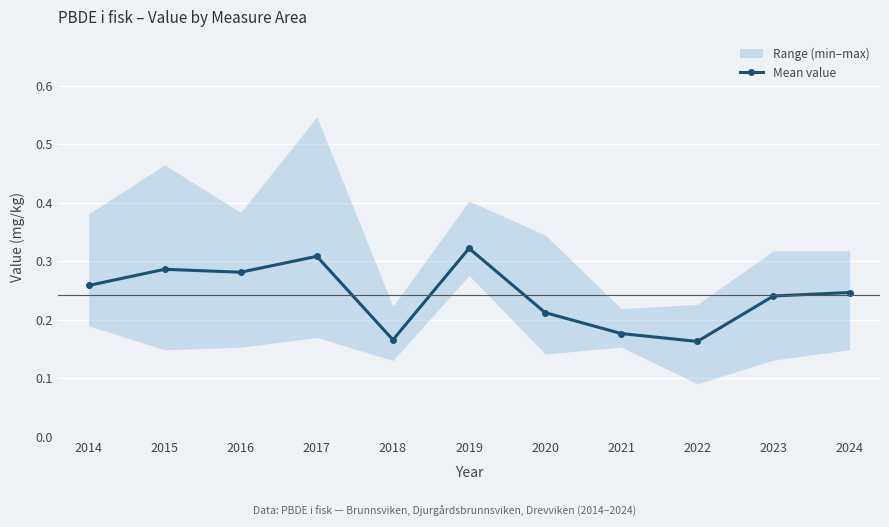

What is the change in value from 2015 to 2020?

-0.1